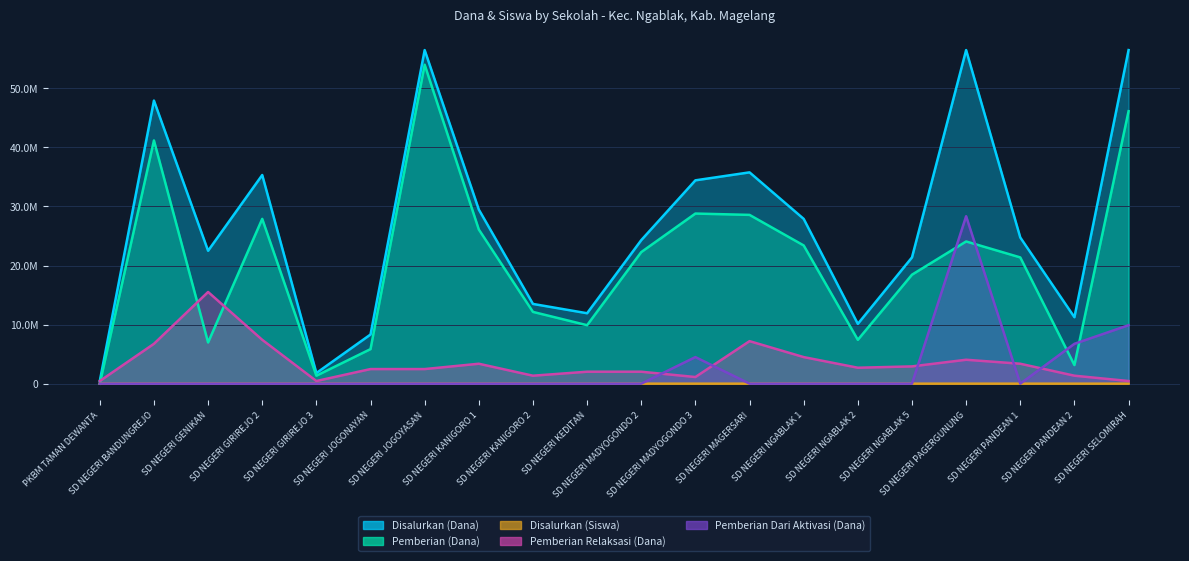

Count the number of categories in the chart.

20